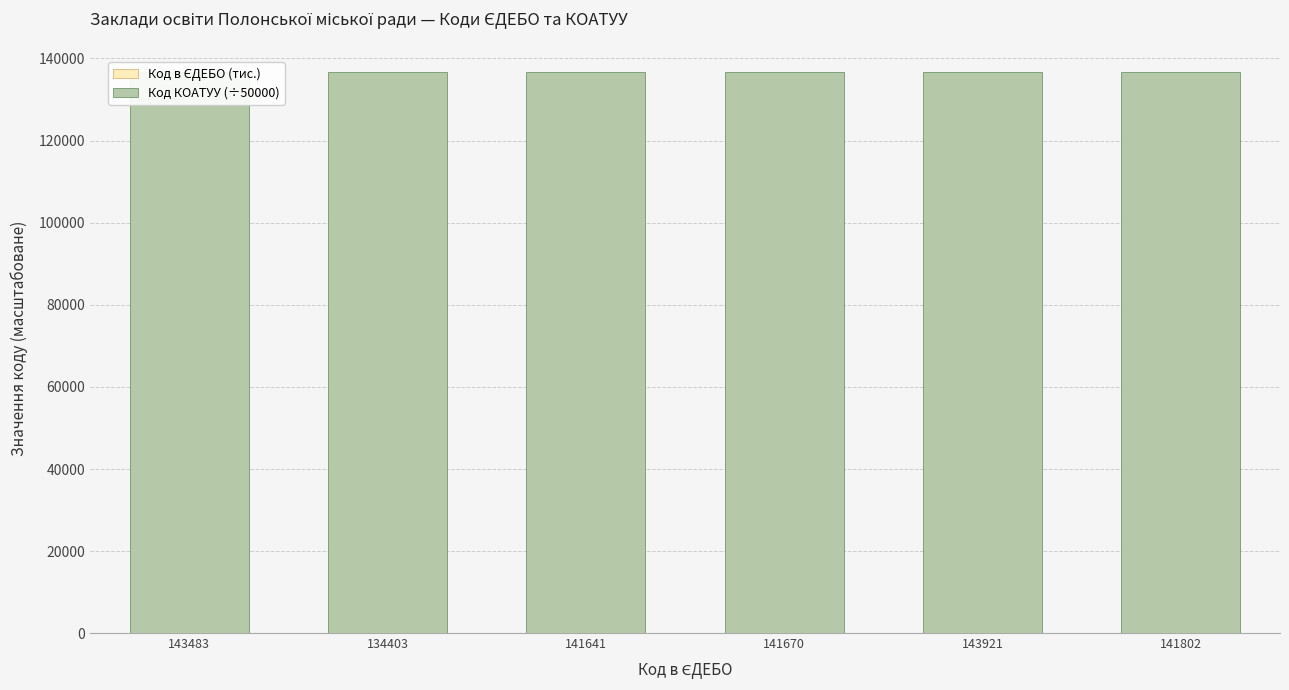

At 134403, list the series in order from smallest to largest.

Код в ЄДЕБО (тис.), Код КОАТУУ (÷50000)